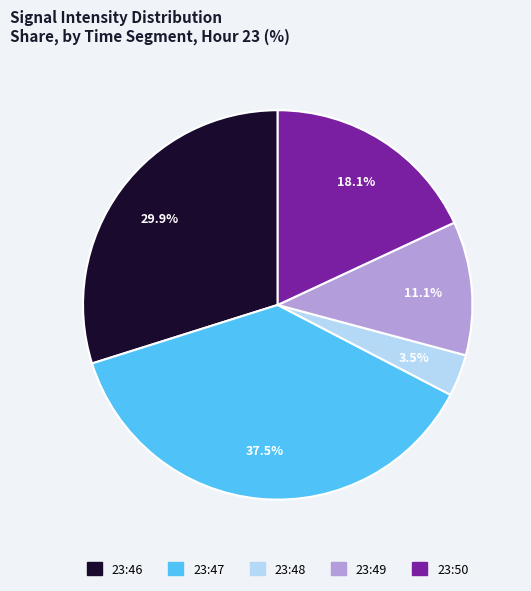

Which slice is the largest?

23:47